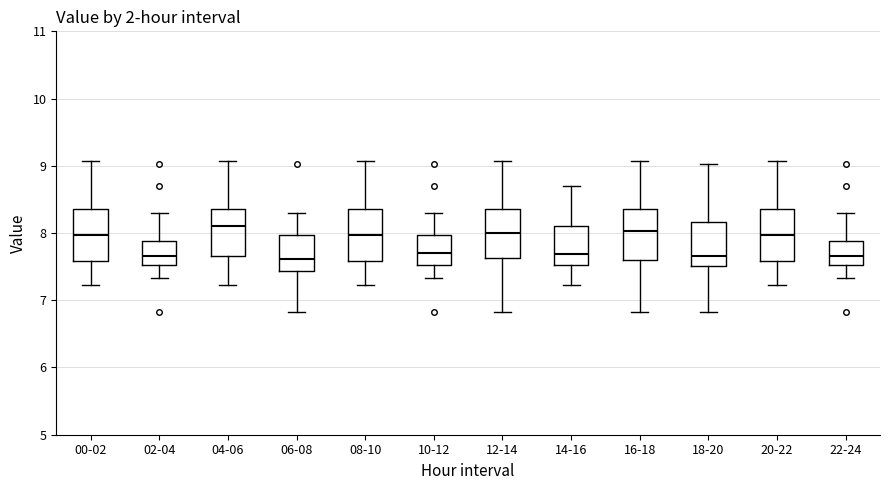

Reading left to right, transcribe this box plot: for each box, give where its median line is, the range the box spans, and where its two whiskers end, as read against the y-axis. The values are not printed on the chart, so give them approximately, as read against the axis.

00-02: median 8.0, box 7.6 to 8.4, whiskers 7.2 to 9.1
02-04: median 7.7, box 7.5 to 7.9, whiskers 7.3 to 8.3
04-06: median 8.1, box 7.7 to 8.4, whiskers 7.2 to 9.1
06-08: median 7.6, box 7.4 to 8.0, whiskers 6.8 to 8.3
08-10: median 8.0, box 7.6 to 8.4, whiskers 7.2 to 9.1
10-12: median 7.7, box 7.5 to 8.0, whiskers 7.3 to 8.3
12-14: median 8.0, box 7.6 to 8.4, whiskers 6.8 to 9.1
14-16: median 7.7, box 7.5 to 8.1, whiskers 7.2 to 8.7
16-18: median 8.0, box 7.6 to 8.4, whiskers 6.8 to 9.1
18-20: median 7.7, box 7.5 to 8.2, whiskers 6.8 to 9.0
20-22: median 8.0, box 7.6 to 8.4, whiskers 7.2 to 9.1
22-24: median 7.7, box 7.5 to 7.9, whiskers 7.3 to 8.3